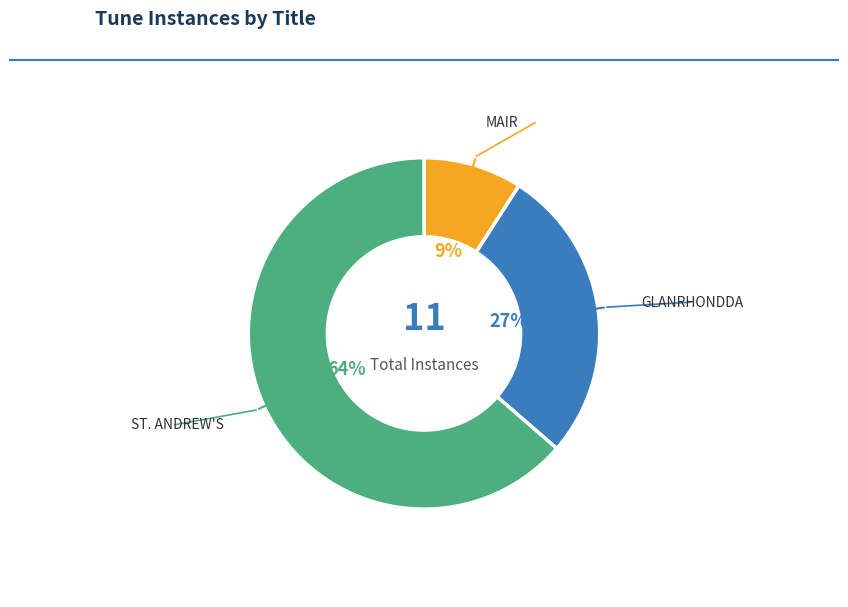

Is the sum of ST. ANDREW'S and MAIR greater than half?

Yes